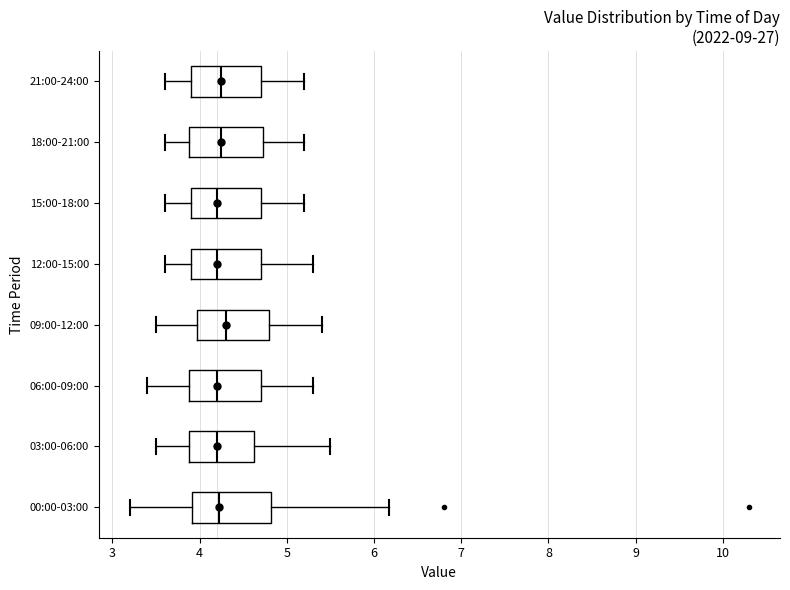

Where is the right edge of the box for 12:00-15:00 on the x-axis? The values are not printed on the chart, so give them approximately, as read against the axis.

4.7